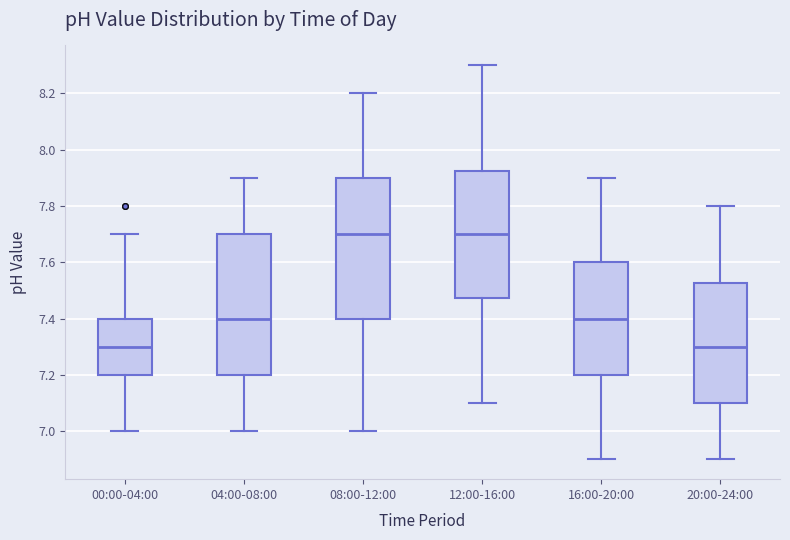

Reading left to right, transcribe this box plot: for each box, give where its median line is, the range the box spans, and where its two whiskers end, as read against the y-axis. The values are not printed on the chart, so give them approximately, as read against the axis.

00:00-04:00: median 7.30, box 7.20 to 7.40, whiskers 7.00 to 7.70
04:00-08:00: median 7.40, box 7.20 to 7.70, whiskers 7.00 to 7.90
08:00-12:00: median 7.70, box 7.40 to 7.90, whiskers 7.00 to 8.20
12:00-16:00: median 7.70, box 7.48 to 7.92, whiskers 7.10 to 8.30
16:00-20:00: median 7.40, box 7.20 to 7.60, whiskers 6.90 to 7.90
20:00-24:00: median 7.30, box 7.10 to 7.52, whiskers 6.90 to 7.80